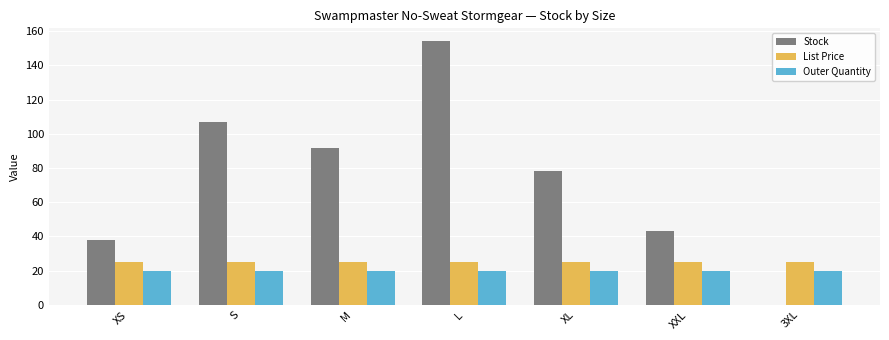

At which category is the sum across all series the highest?

L